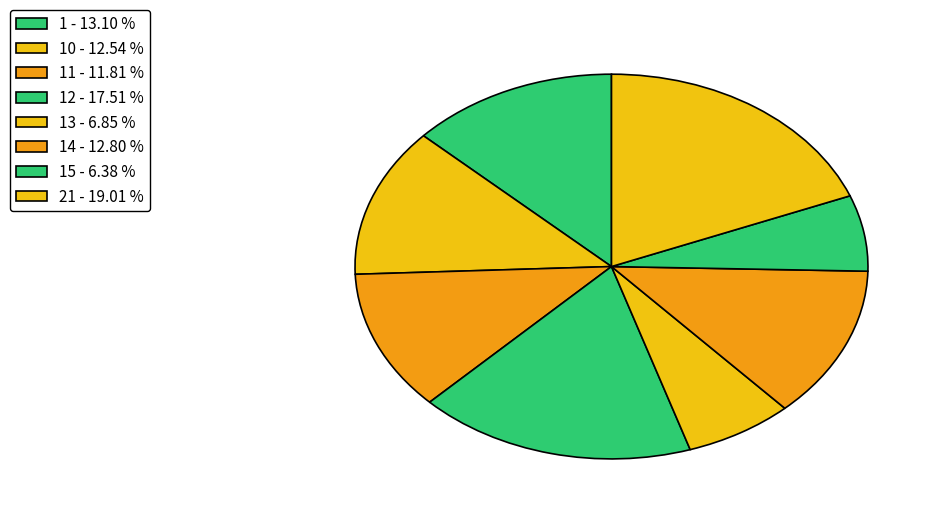

Count the number of slices in the pie.

8